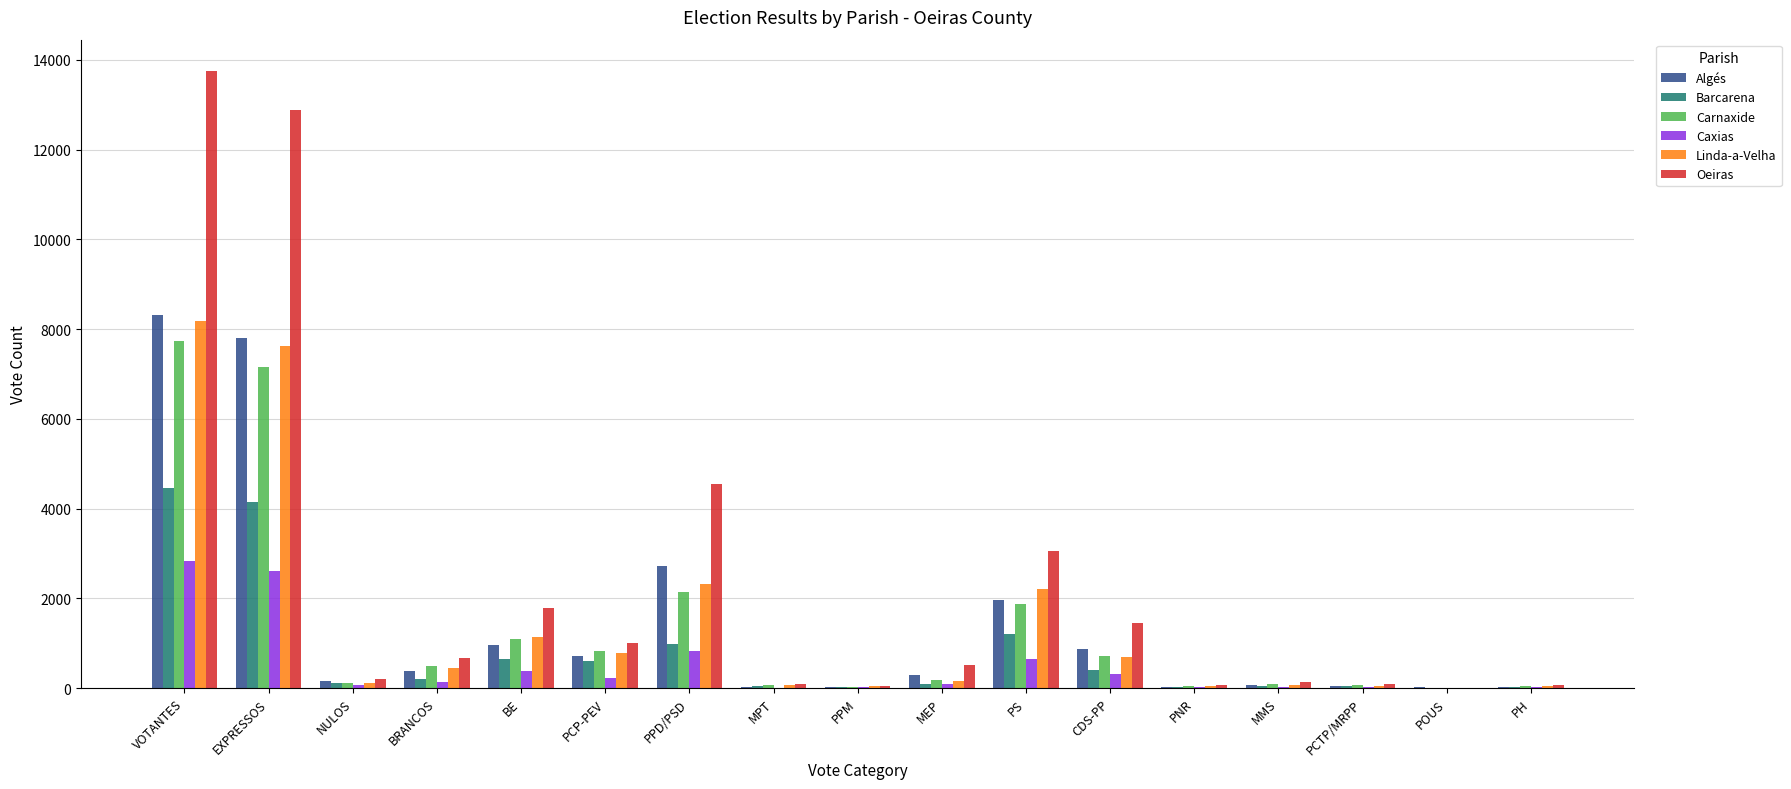

How many data points does each series have?

17